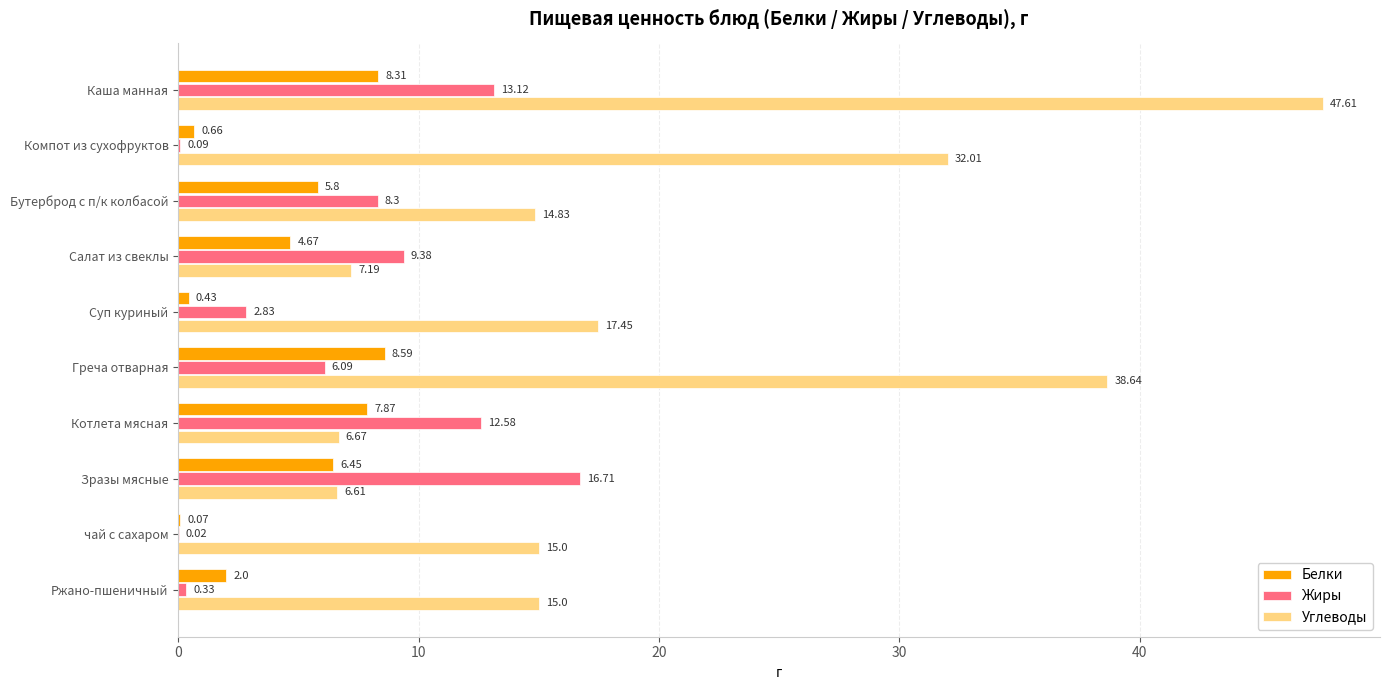

Which label corresponds to the largest value in the chart?

Каша манная